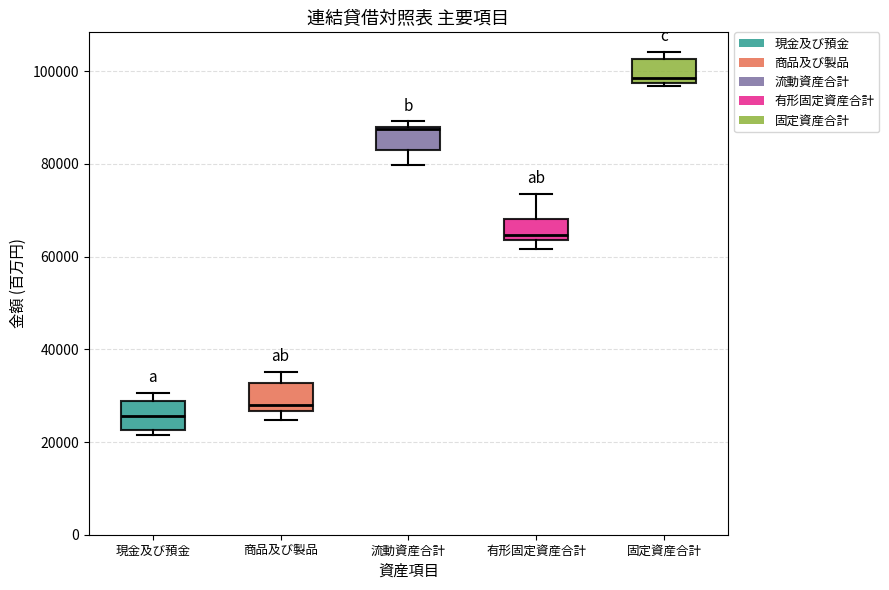

Reading left to right, read every box against the y-axis: the position of its median line, the range the box covers, and the ends of its whiskers. The values are not printed on the chart, so give them approximately, as read against the axis.

現金及び預金: median 26000, box 22000 to 28000, whiskers 22000 (just below the box's lower edge) to 30000
商品及び製品: median 28000, box 26000 to 32000, whiskers 24000 to 36000
流動資産合計: median 88000, box 82000 to 88000, whiskers 80000 to 90000
有形固定資産合計: median 64000 (just above the box's lower edge), box 64000 to 68000, whiskers 62000 to 74000
固定資産合計: median 98000 (just above the box's lower edge), box 98000 to 102000, whiskers 96000 to 104000